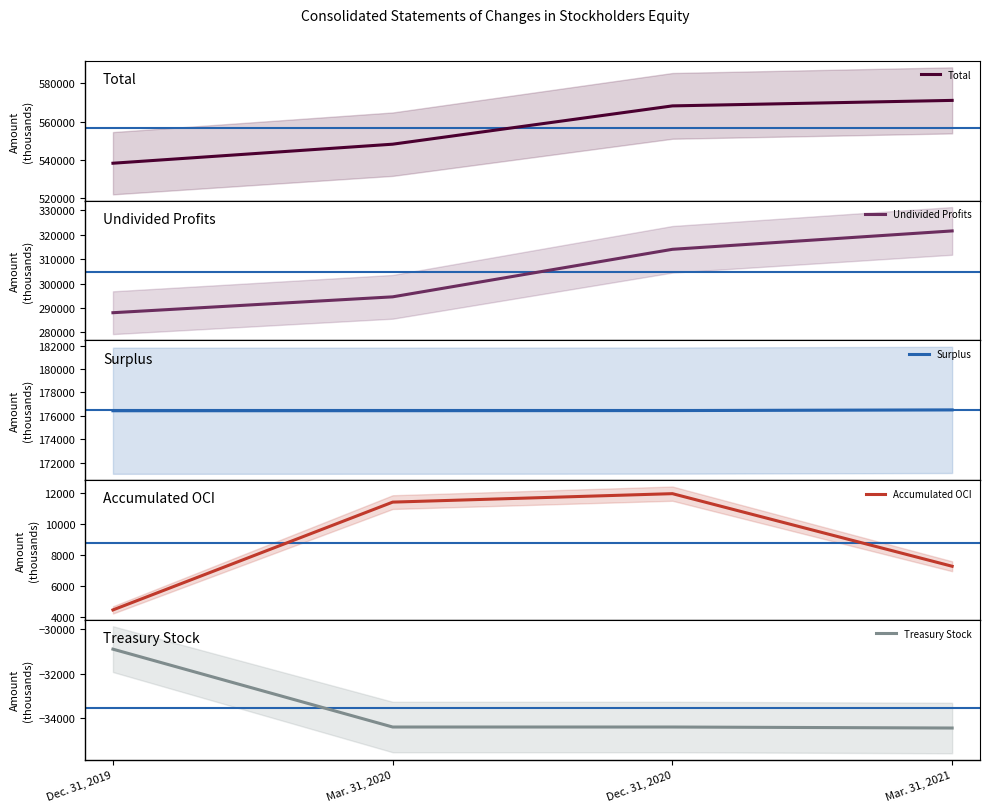

How many data points does each series have?

4